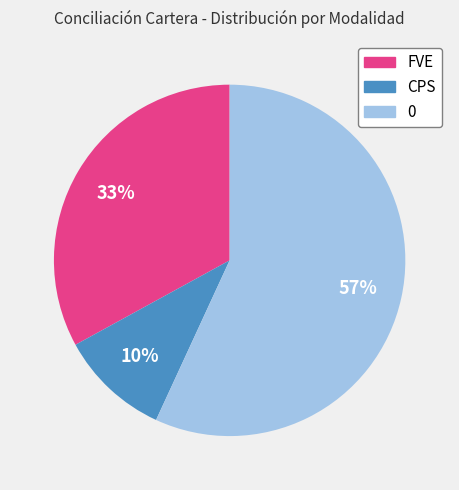

Does any single category account for the majority?

Yes